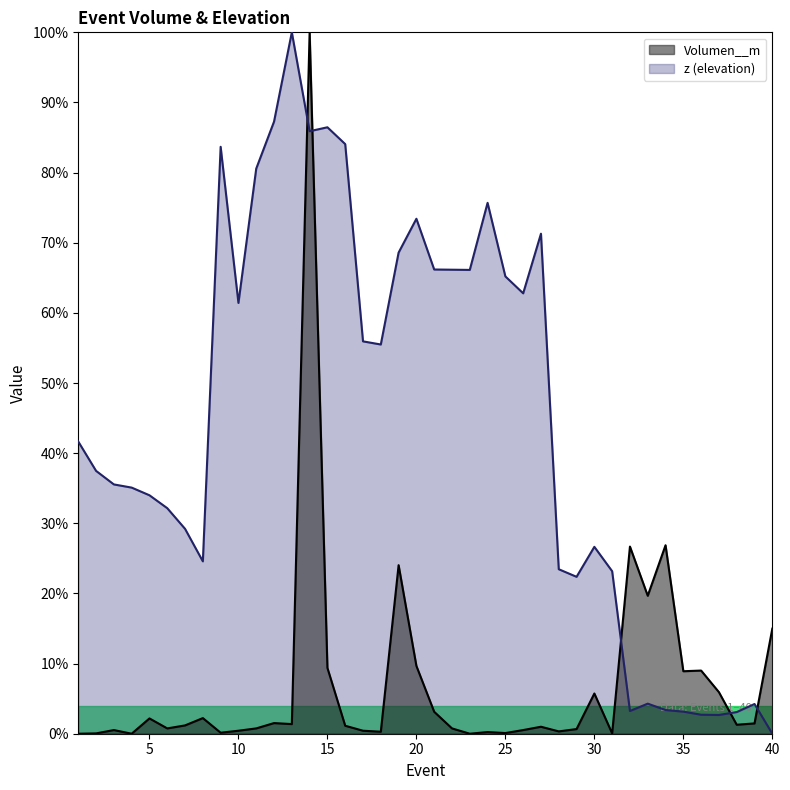

Reading left to right, what are all the values shown in this chart?

Volumen__m: 1=0.0	2=0.0	3=0.0	4=0.0	5=0.0	6=0.0	7=0.0	8=0.0	9=0.0	10=0.0	11=0.0	12=0.0	13=0.0	14=1.0	15=0.1	16=0.0	17=0.0	18=0.0	19=0.2	20=0.1	21=0.0	22=0.0	23=0.0	24=0.0	25=0.0	26=0.0	27=0.0	28=0.0	29=0.0	30=0.1	31=0.0	32=0.3	33=0.2	34=0.3	35=0.1	36=0.1	37=0.1	38=0.0	39=0.0	40=0.1
z: 1=0.4	2=0.4	3=0.4	4=0.4	5=0.3	6=0.3	7=0.3	8=0.2	9=0.8	10=0.6	11=0.8	12=0.9	13=1.0	14=0.9	15=0.9	16=0.8	17=0.6	18=0.6	19=0.7	20=0.7	21=0.7	22=0.7	23=0.7	24=0.8	25=0.7	26=0.6	27=0.7	28=0.2	29=0.2	30=0.3	31=0.2	32=0.0	33=0.0	34=0.0	35=0.0	36=0.0	37=0.0	38=0.0	39=0.0	40=0.0